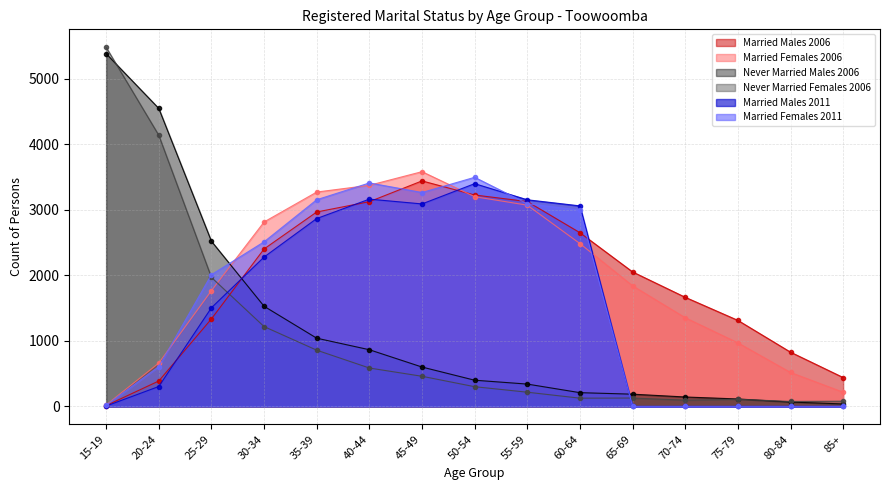

What is the difference between the maximum and second lowest values in the Married Females 2006 series?

3364